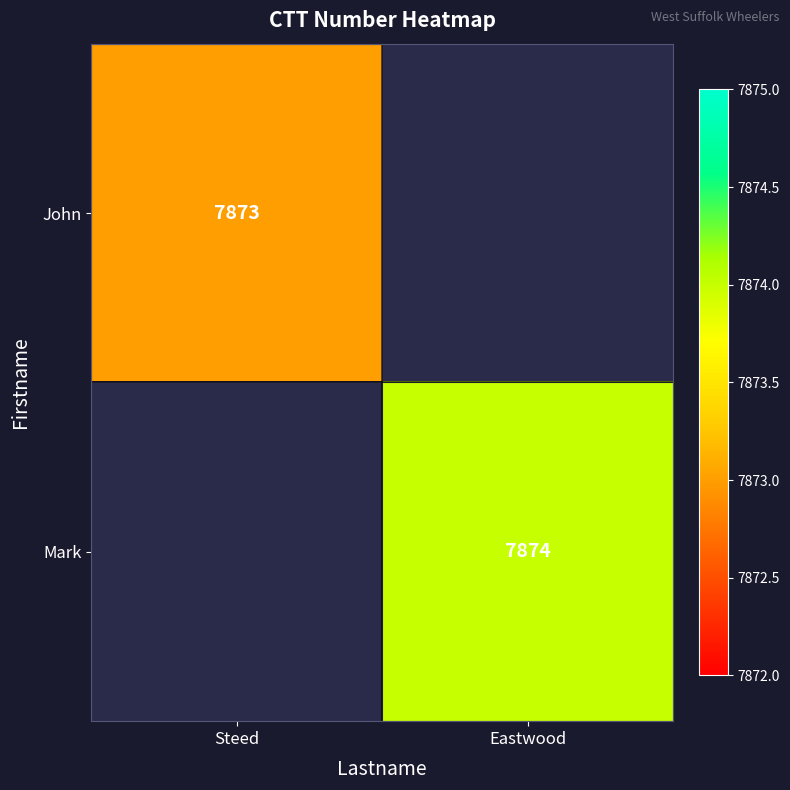

True or false: John has a value of 7873 at Steed.

True